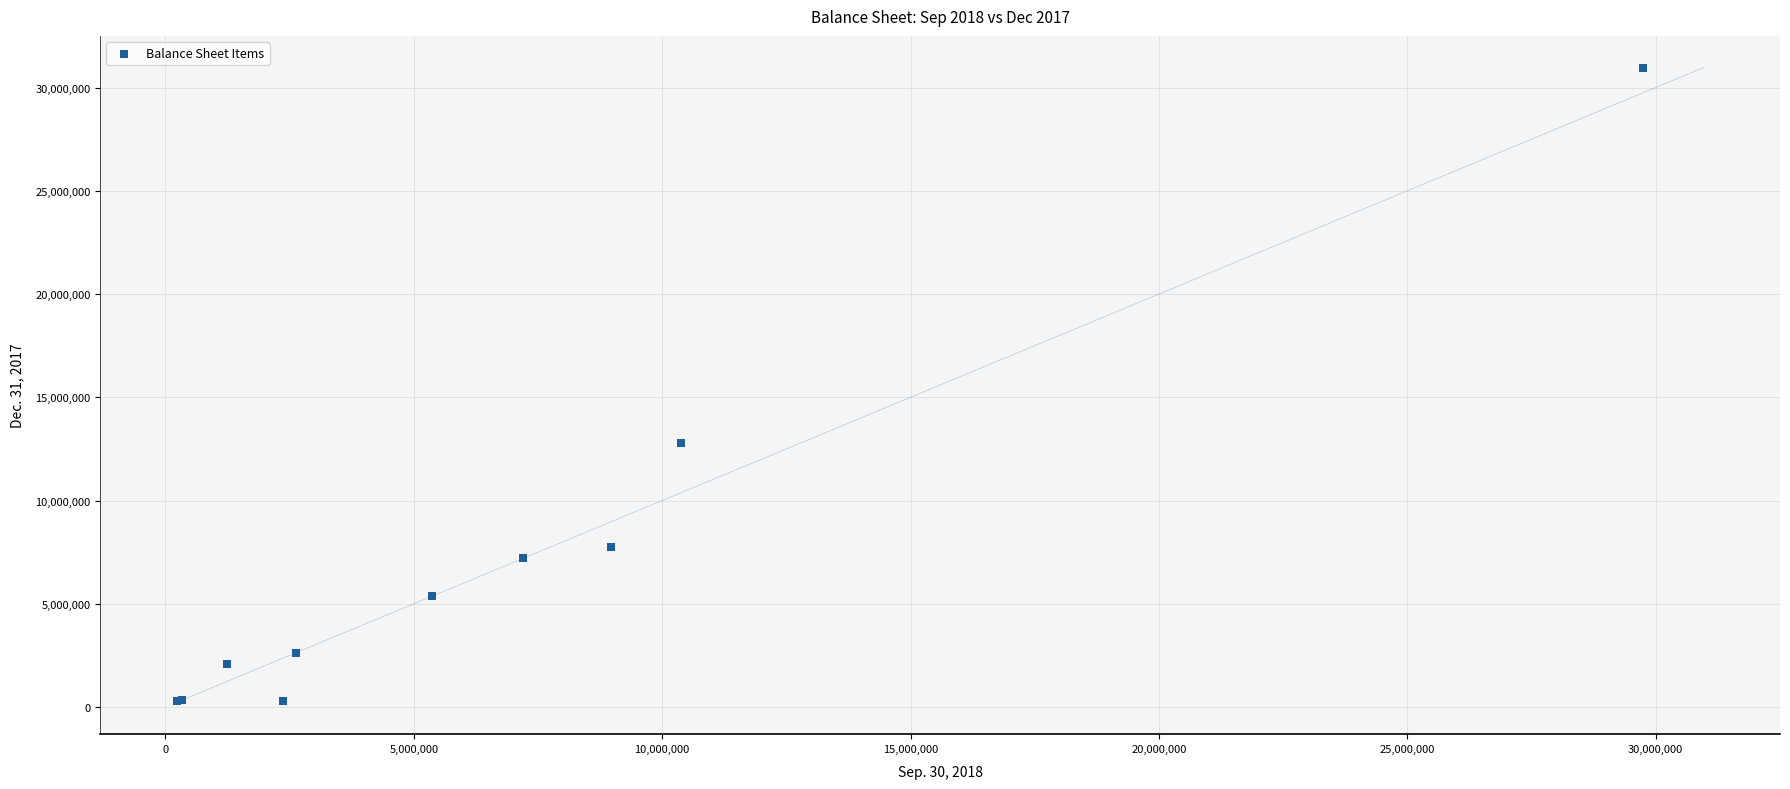

What Y value in the scatter plot is closest to 15623329?

12781733